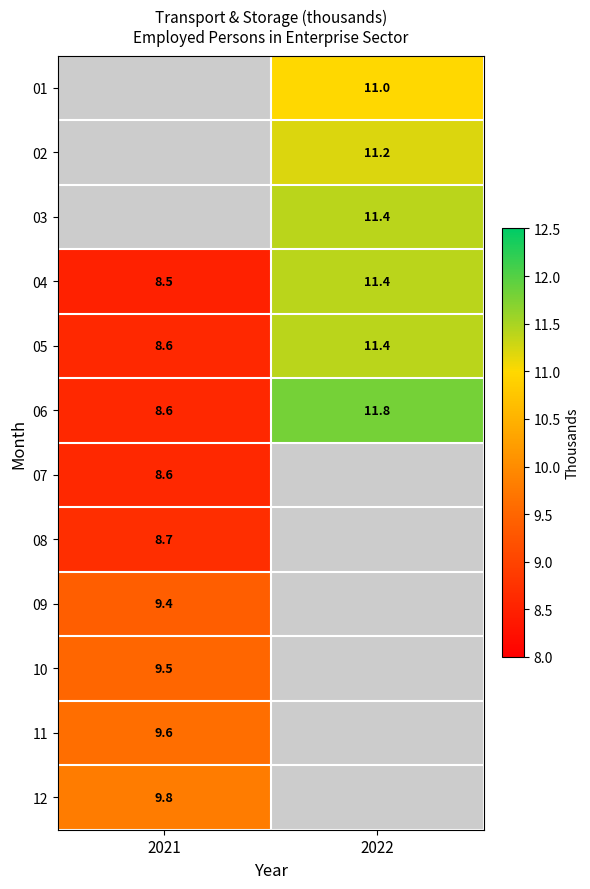

What is the difference between the 06 values at 2022 and 2021?

3.2